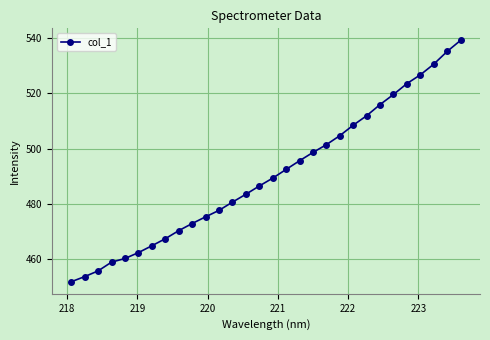

What is the difference between the maximum and minimum values?

87.2